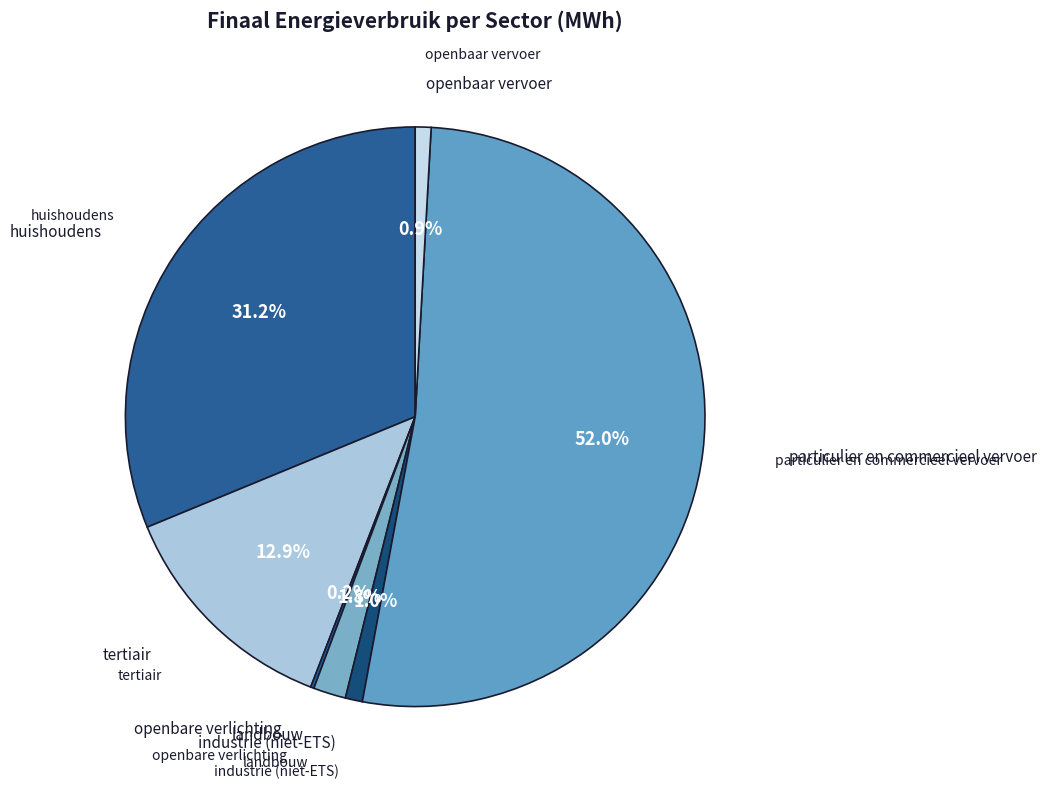

Count the number of slices in the pie.

7